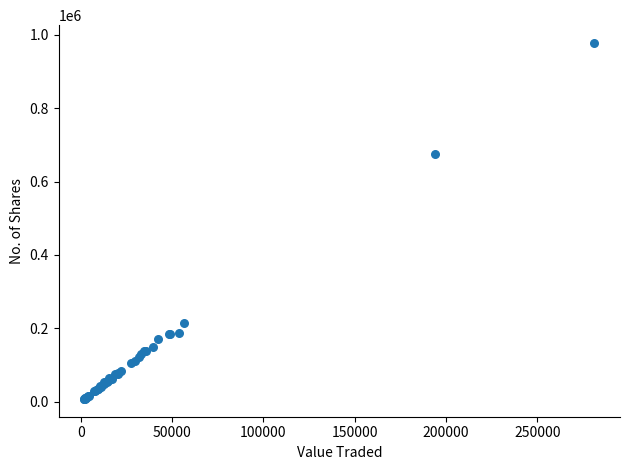

What Y value in the scatter plot is closest to 492557?

675899